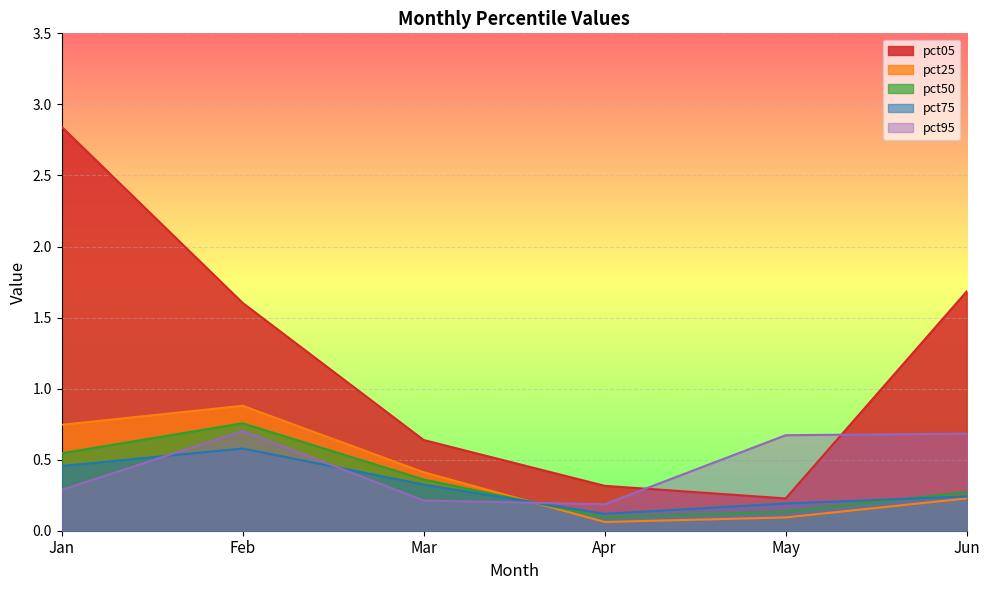

Where is the first local minimum for pct75?

Apr